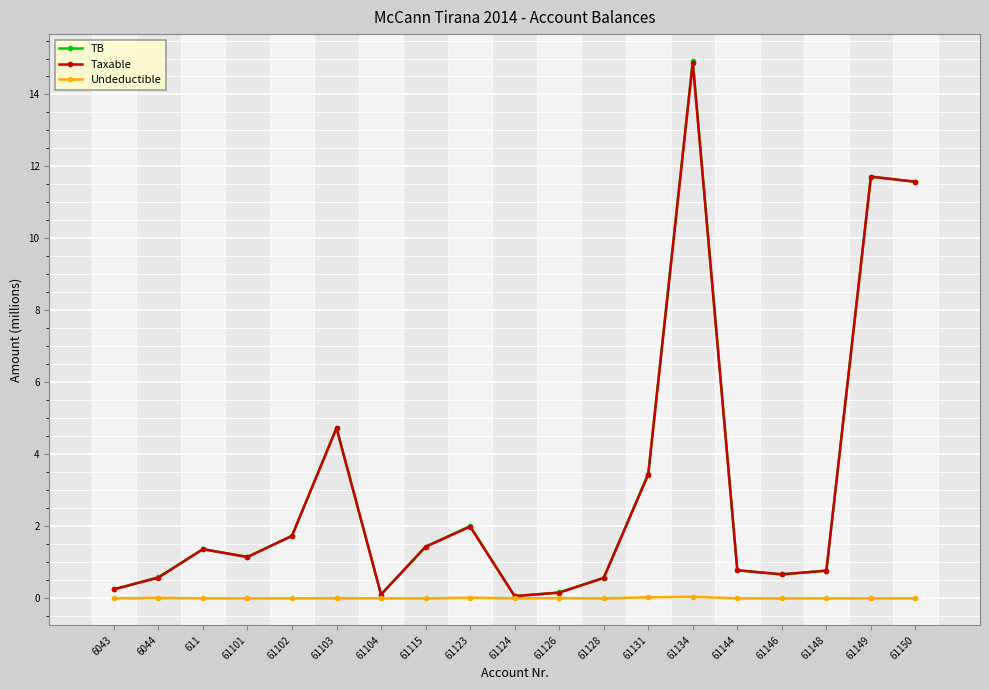

At which category is the sum across all series the highest?

61134